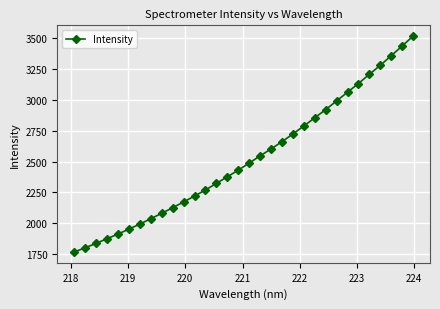

What is the average value?

2523.4